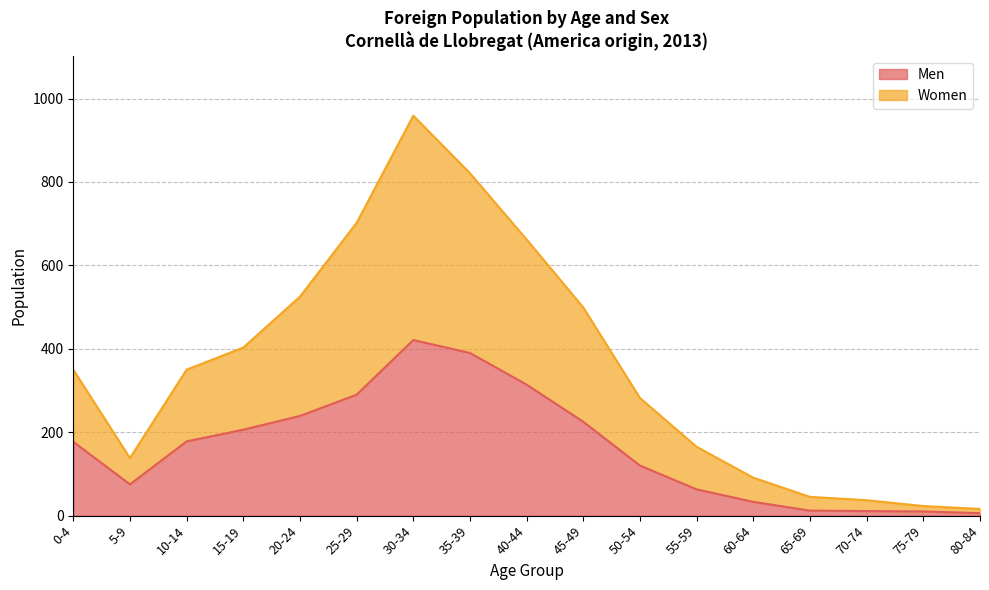

How many lines are shown in the chart?

2